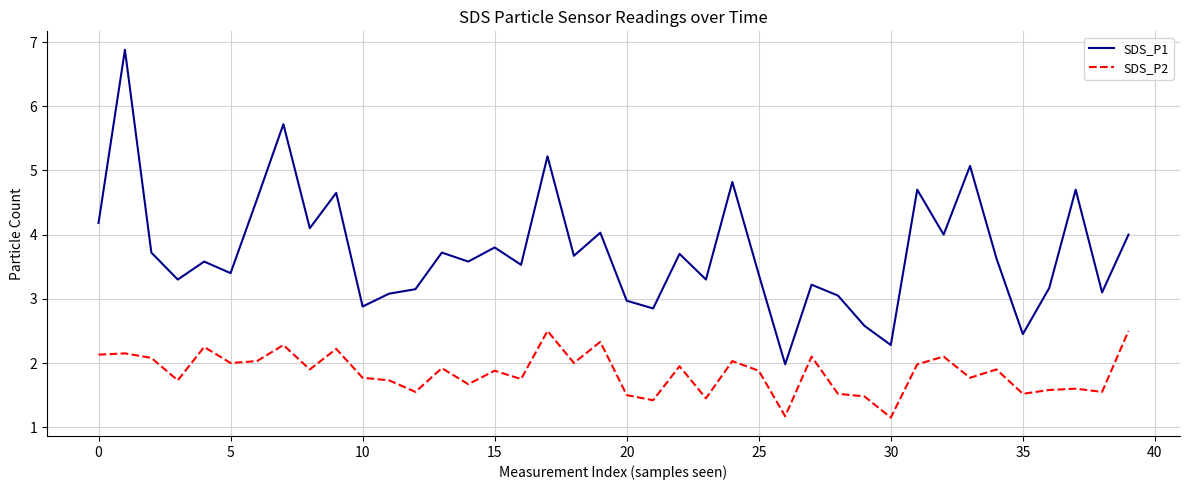

How many interior local peaks does the SDS_P1 series have?

14